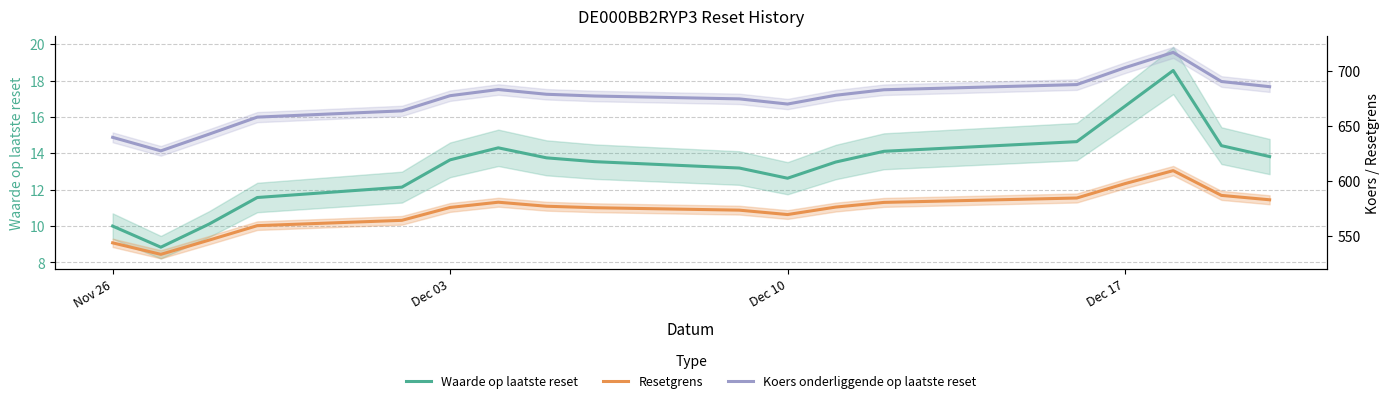

Is the value of Resetgrens at 17 greater than the value of Koers onderliggende op laatste reset at 4?

No